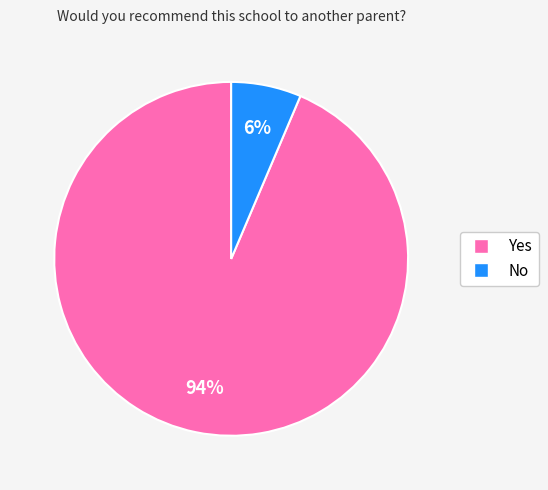

What percentage is the No slice, to the nearest percent?

6%